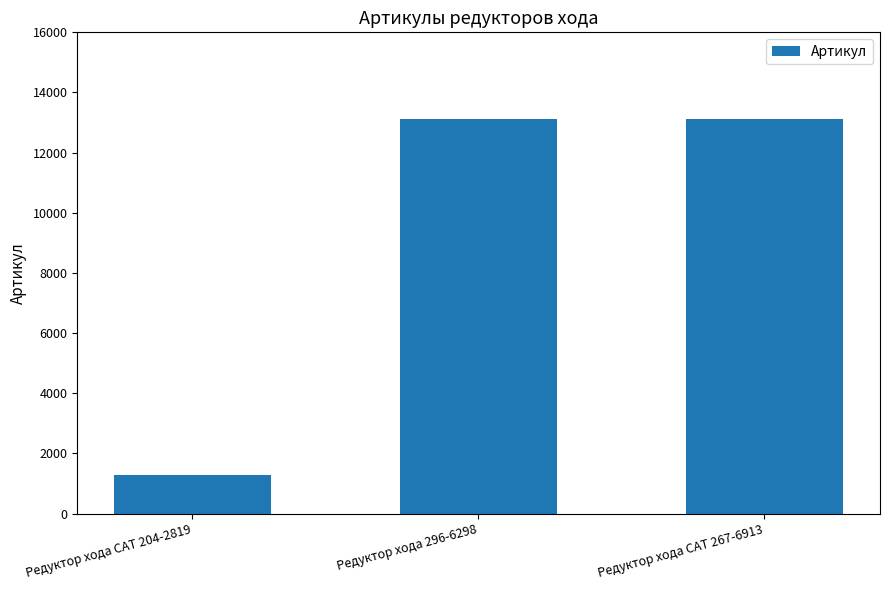

What is the greatest value displayed?

13120